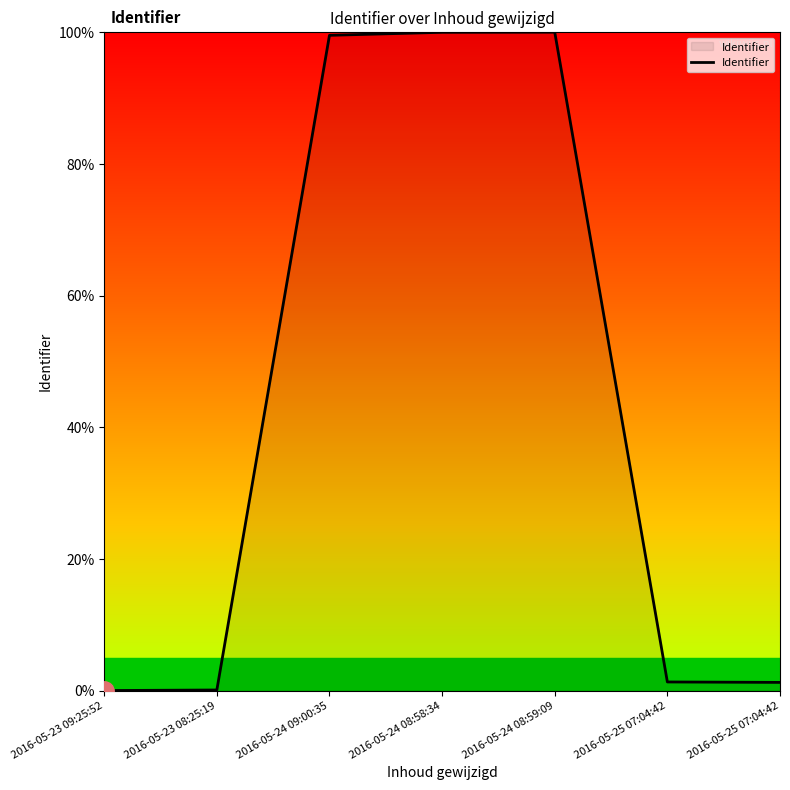

How many distinct data groups are displayed?

1